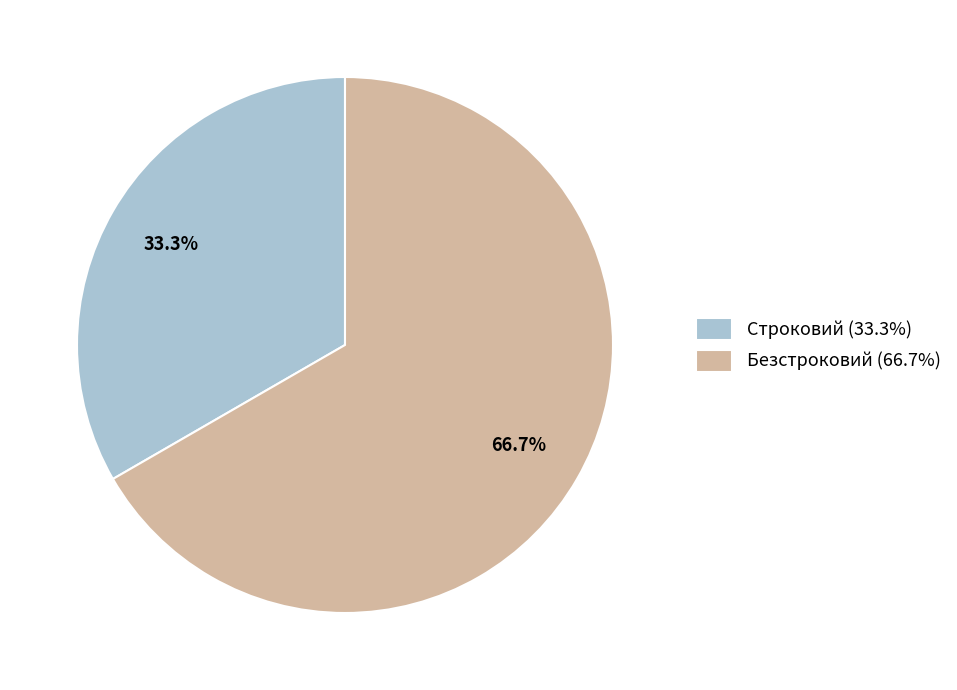

To the nearest percent, what portion does Строковий represent?

33%